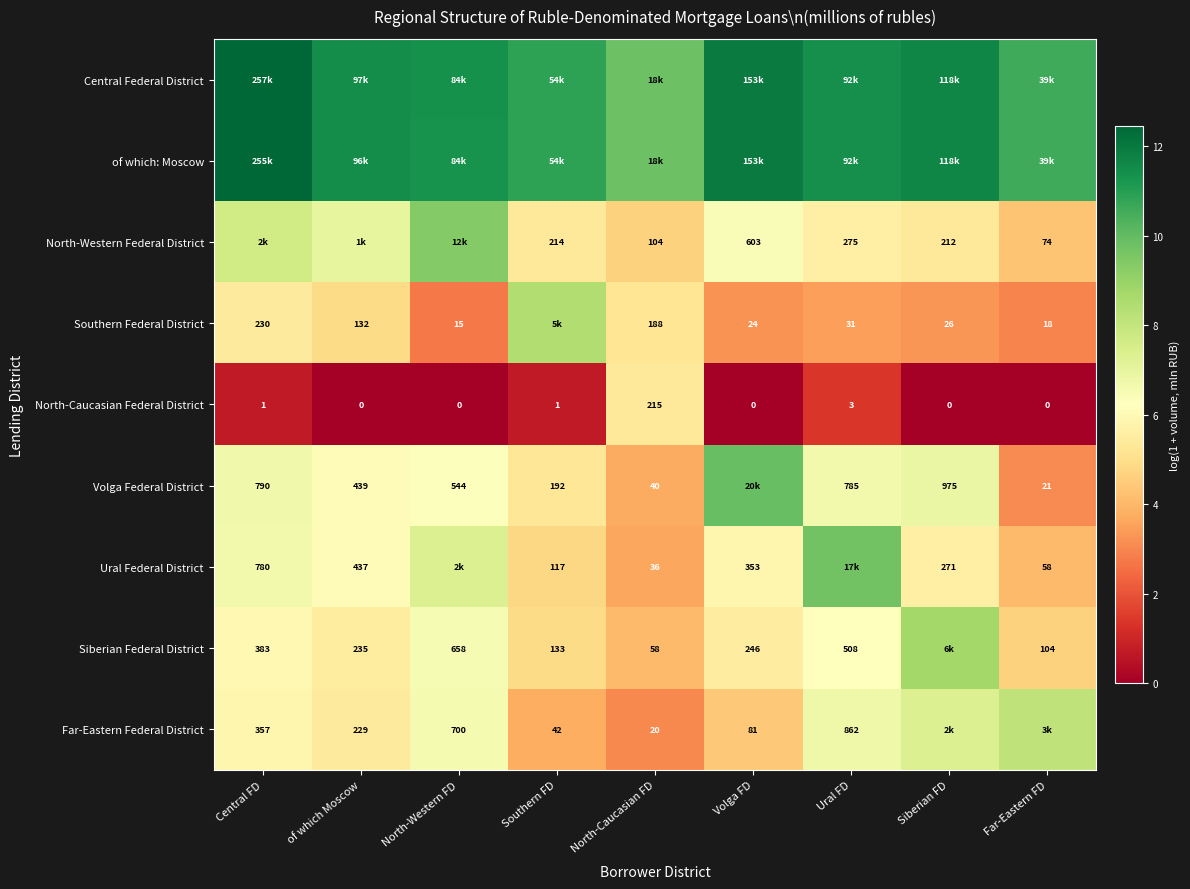

What is the sum of the Central Federal District values at North-Western FD and Central FD?

23.8